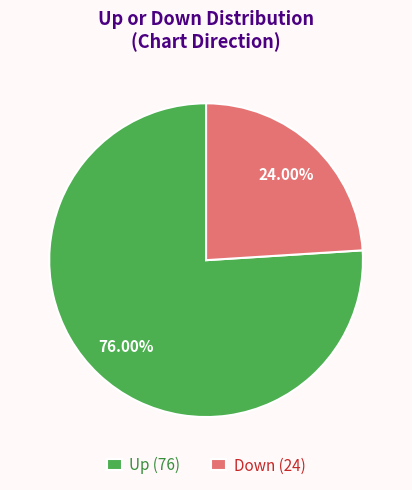

Do Down (24) and Up (76) together represent more than half of the pie?

Yes